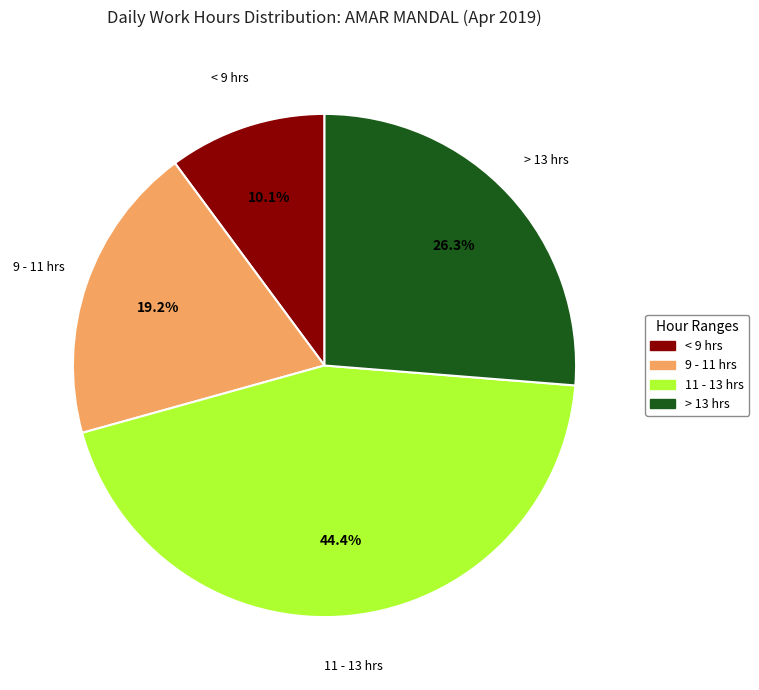

Is there any slice that represents more than half of the pie?

No